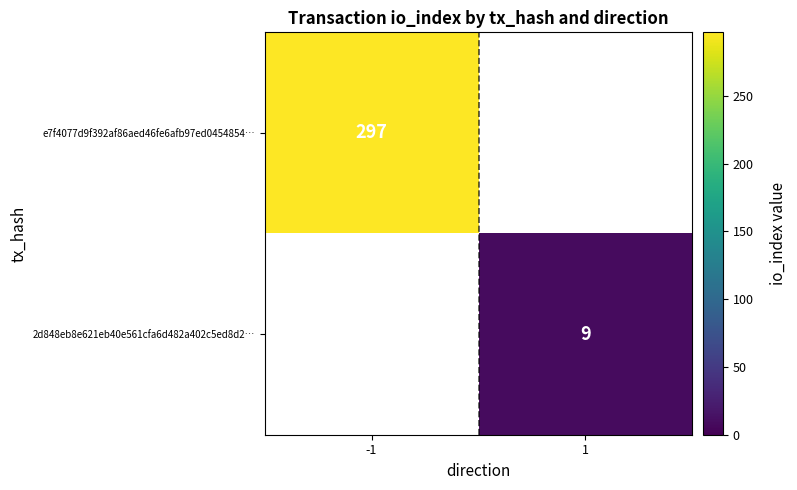

How many series are shown in this chart?

2